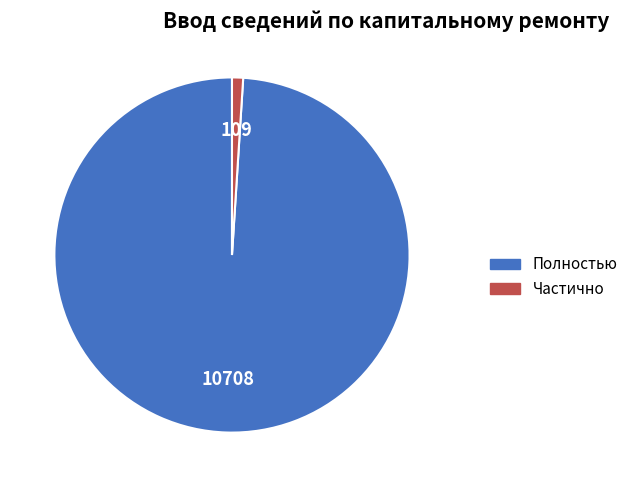

Is there a majority slice in this chart?

Yes